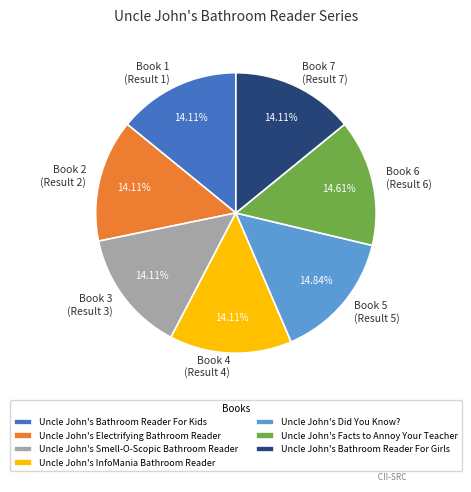

Is it true that Uncle John's Facts to Annoy Your Teacher is 15% of the pie?

True